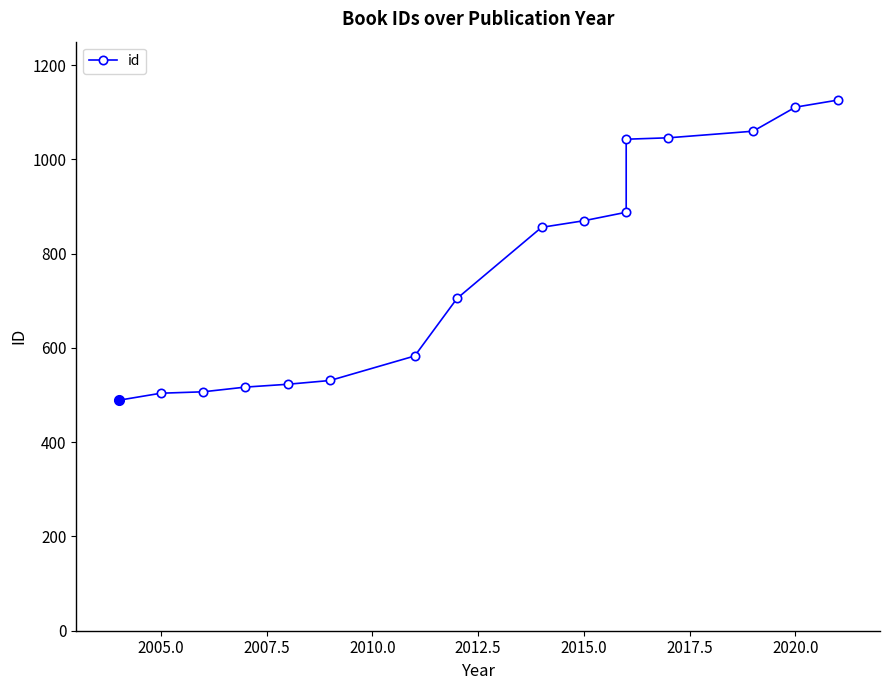

Is this an area chart (filled region under the line)?

No